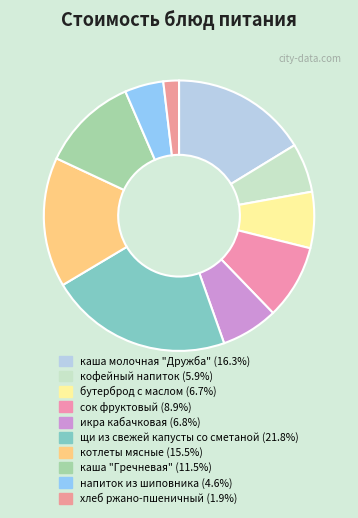

Count the number of slices in the pie.

10